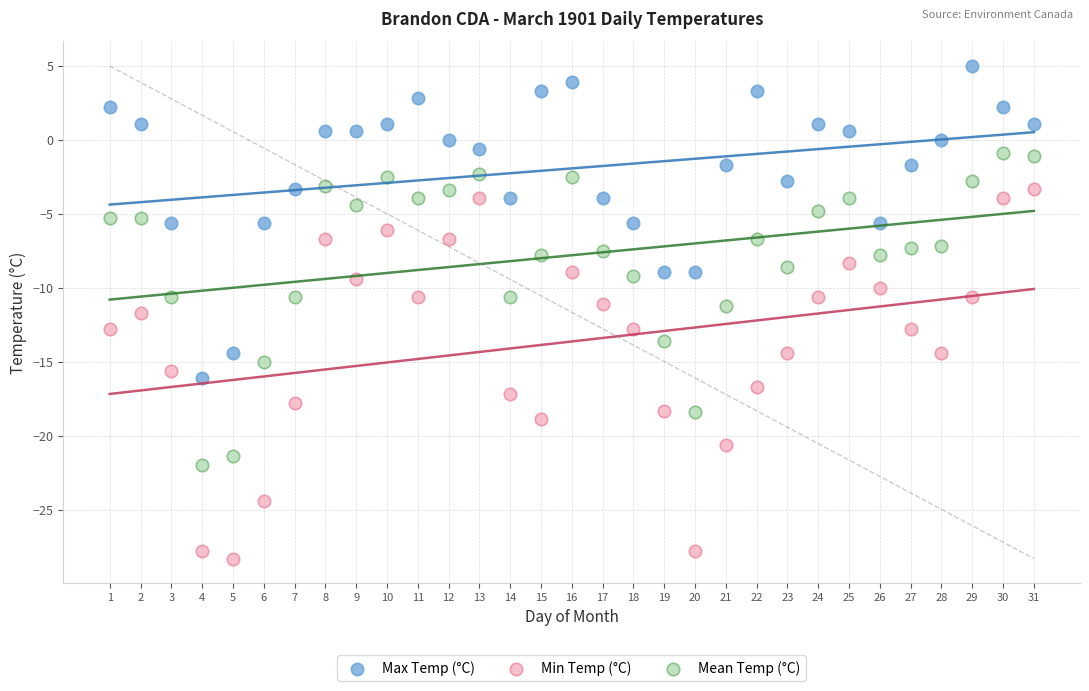

Which series reaches the maximum Y coordinate?

Max Temp (°C)